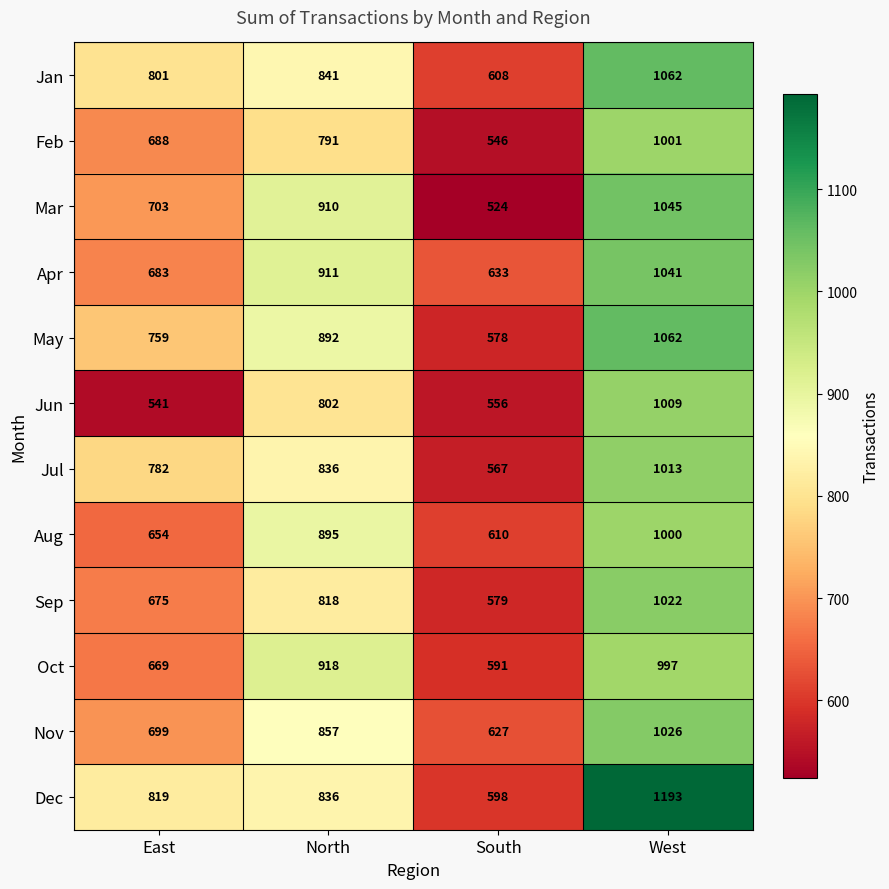

Which series changed the most between East and North?

Jun